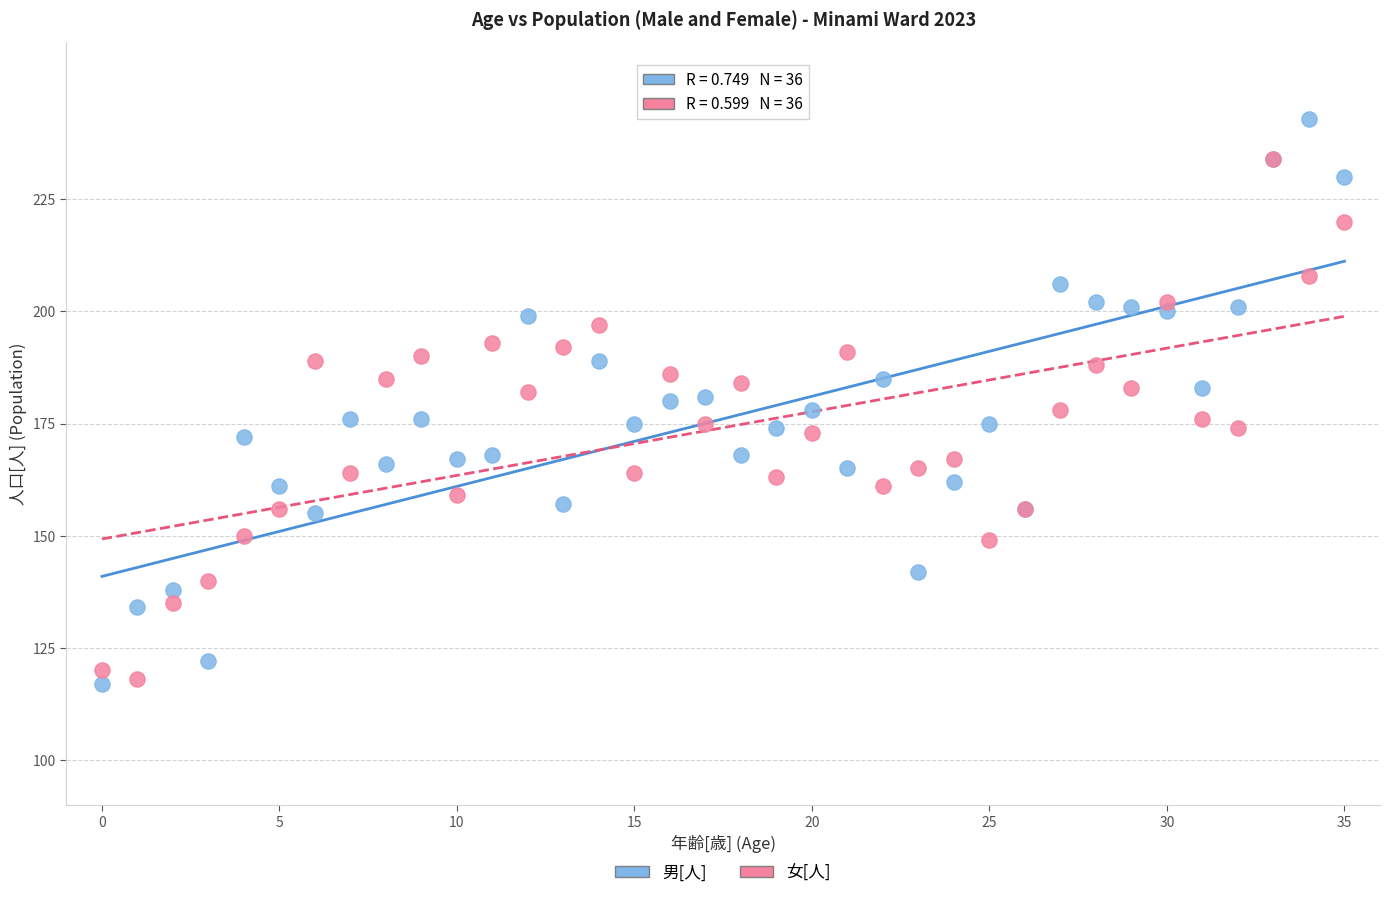

What are all the series names shown in the legend?

男[人], 女[人]